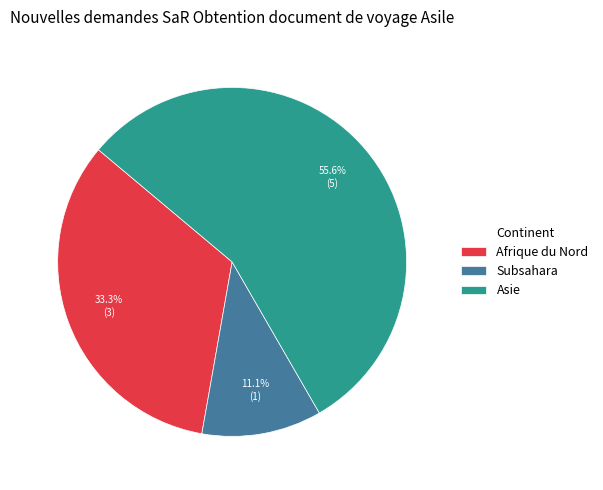

What is the ratio of the value at Afrique du Nord to the value at Subsahara?

3.0